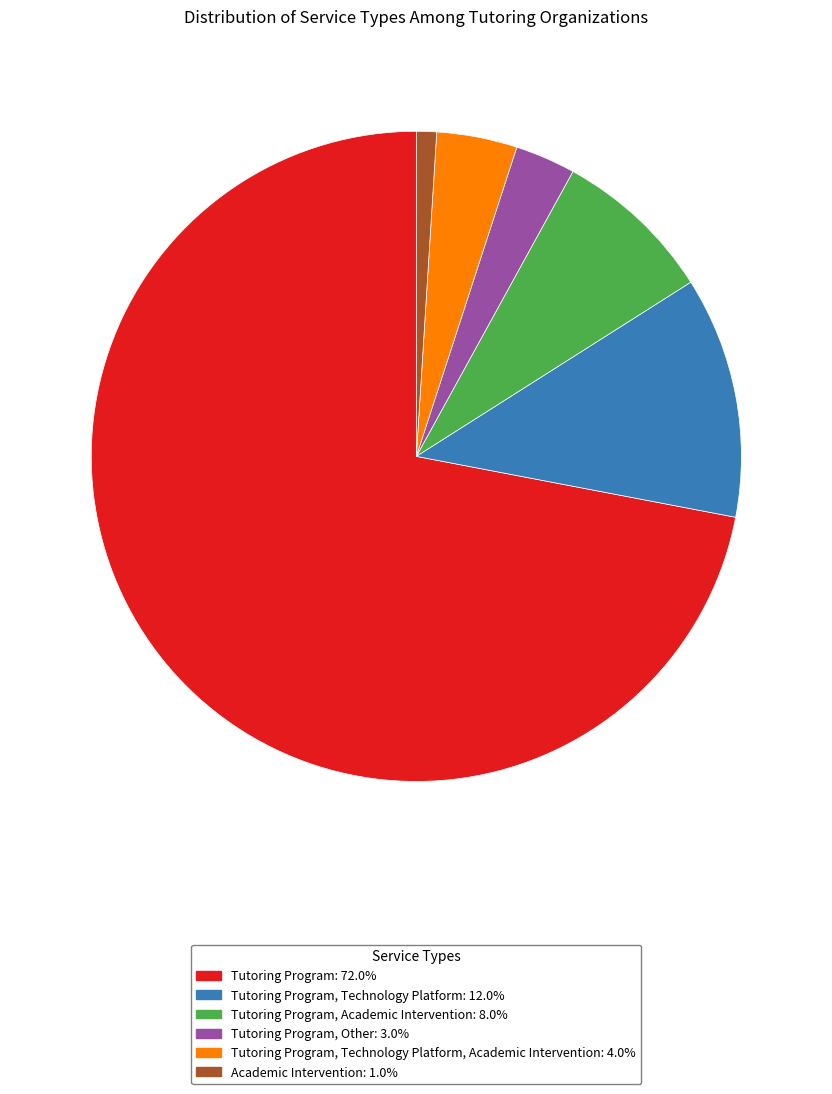

Is there any slice that represents more than half of the pie?

Yes